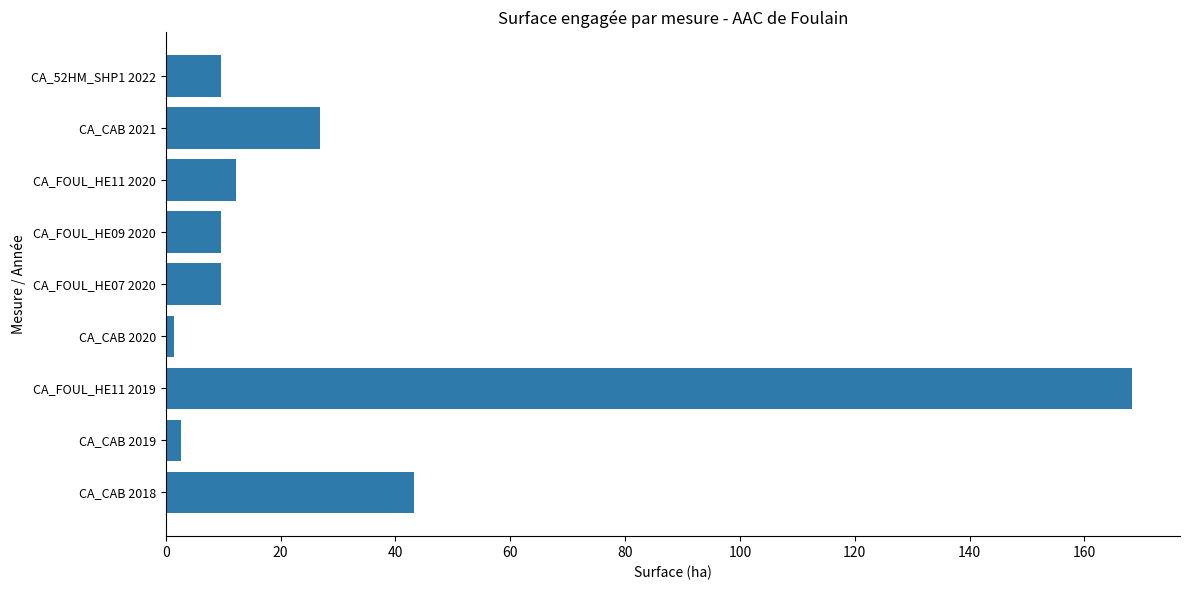

The chart shows a value of 27.6 at CA_CAB 2018. True or false?

False